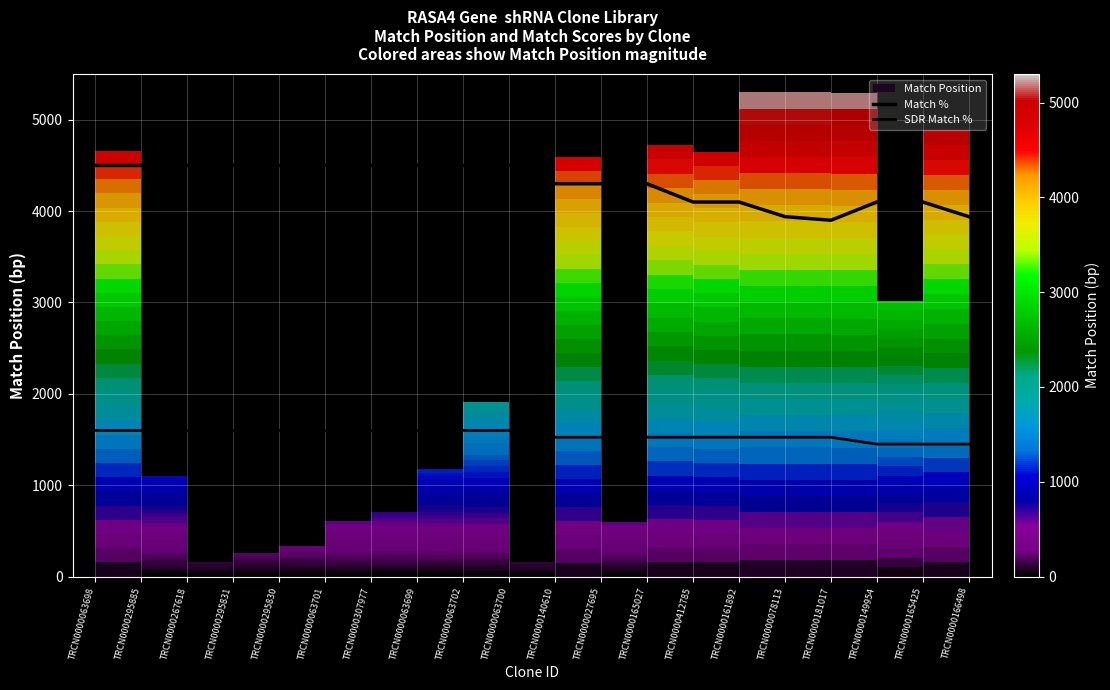

Where is SDR Match % nearest to the value 1525?

TRCN0000140610